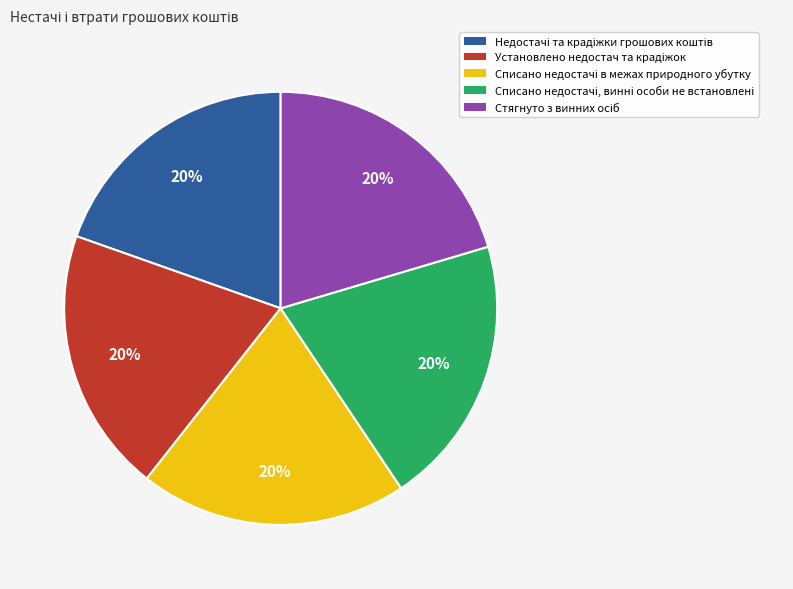

Is there any slice that represents more than half of the pie?

No